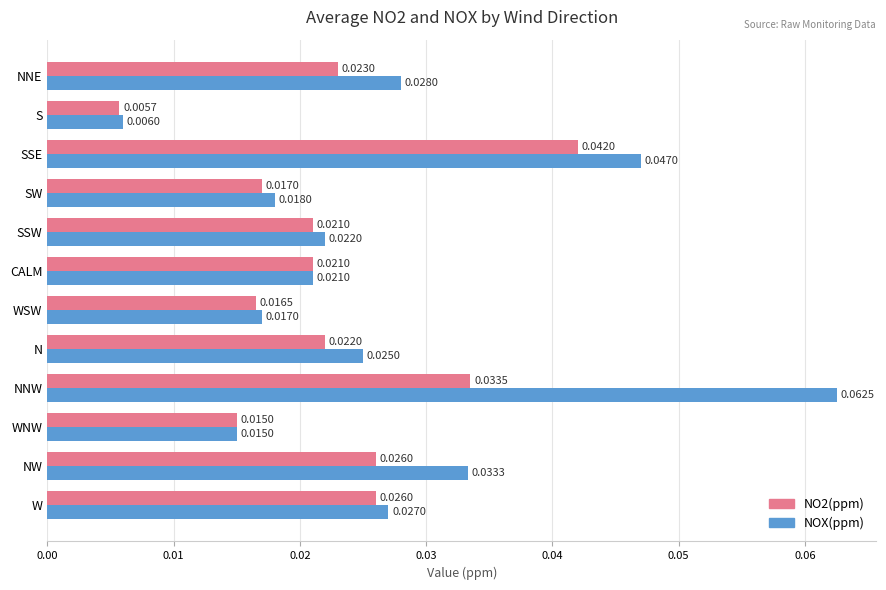

At which category does the chart reach its peak across all series?

NNW